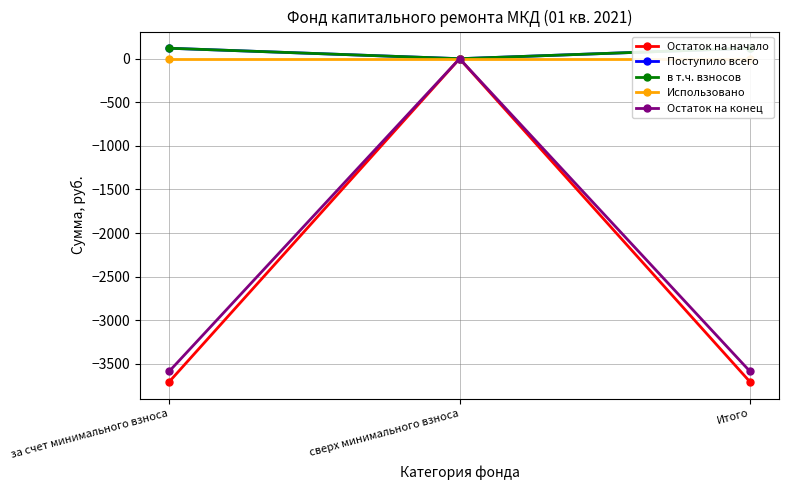

At which category is the sum across all series the highest?

сверх минимального взноса